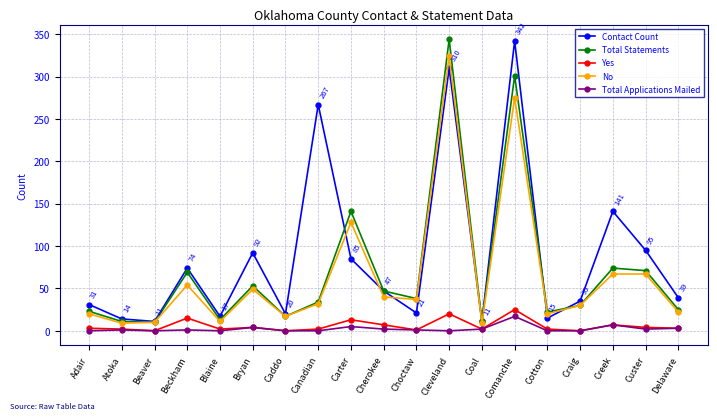

What are all the series names shown in the legend?

Contact Count, Total Statements, Yes, No, Total Applications Mailed